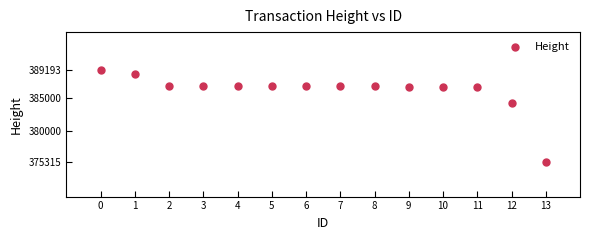

What Y value in the scatter plot is closest to 382254?

384241